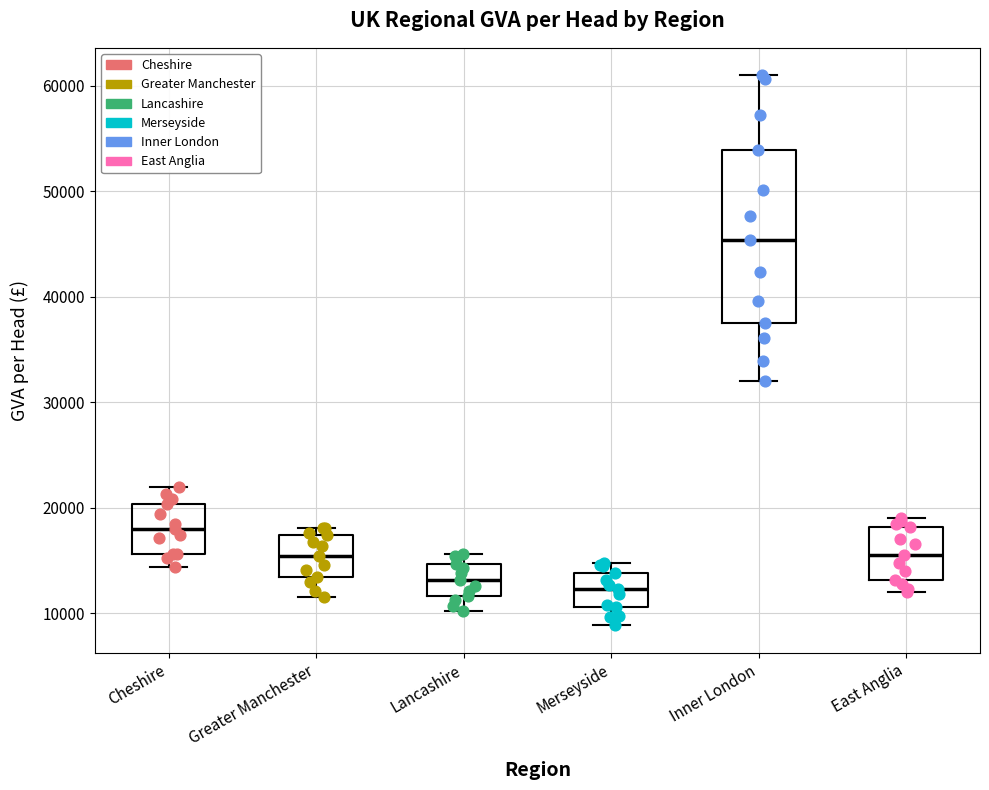

Reading left to right, read every box against the y-axis: the position of its median line, the range the box covers, and the ends of its whiskers. The values are not printed on the chart, so give them approximately, as read against the axis.

Cheshire: median 18000, box 16000 to 20000, whiskers 14000 to 22000
Greater Manchester: median 15000, box 13000 to 17000, whiskers 12000 to 18000
Lancashire: median 13000, box 12000 to 15000, whiskers 10000 to 16000
Merseyside: median 12000, box 11000 to 14000, whiskers 9000 to 15000
Inner London: median 45000, box 38000 to 54000, whiskers 32000 to 61000
East Anglia: median 16000, box 13000 to 18000, whiskers 12000 to 19000